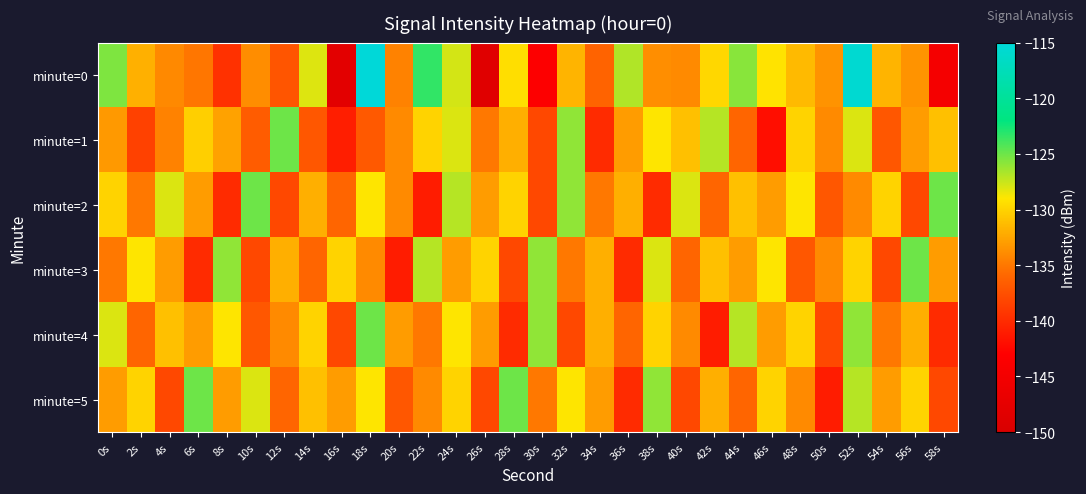

Between 26s and 4s, which is larger?

4s